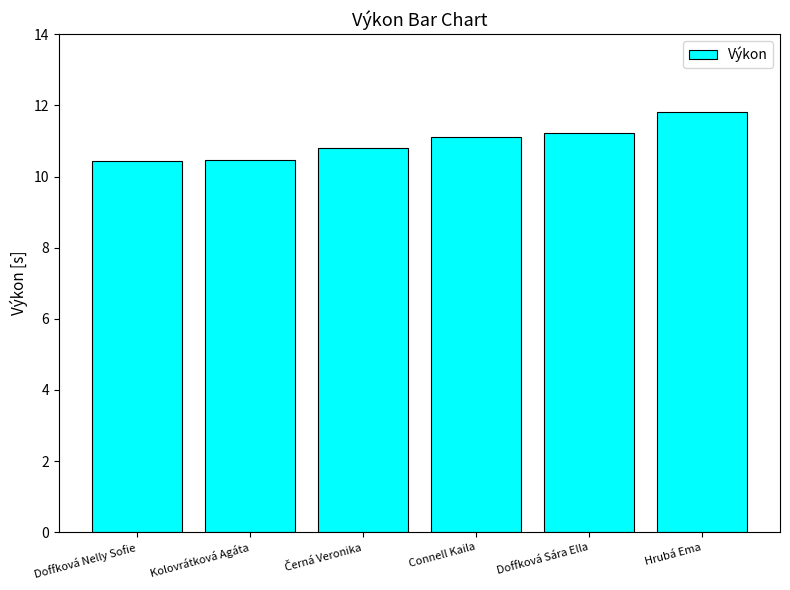

What position from the right is Kolovrátková Agáta?

5